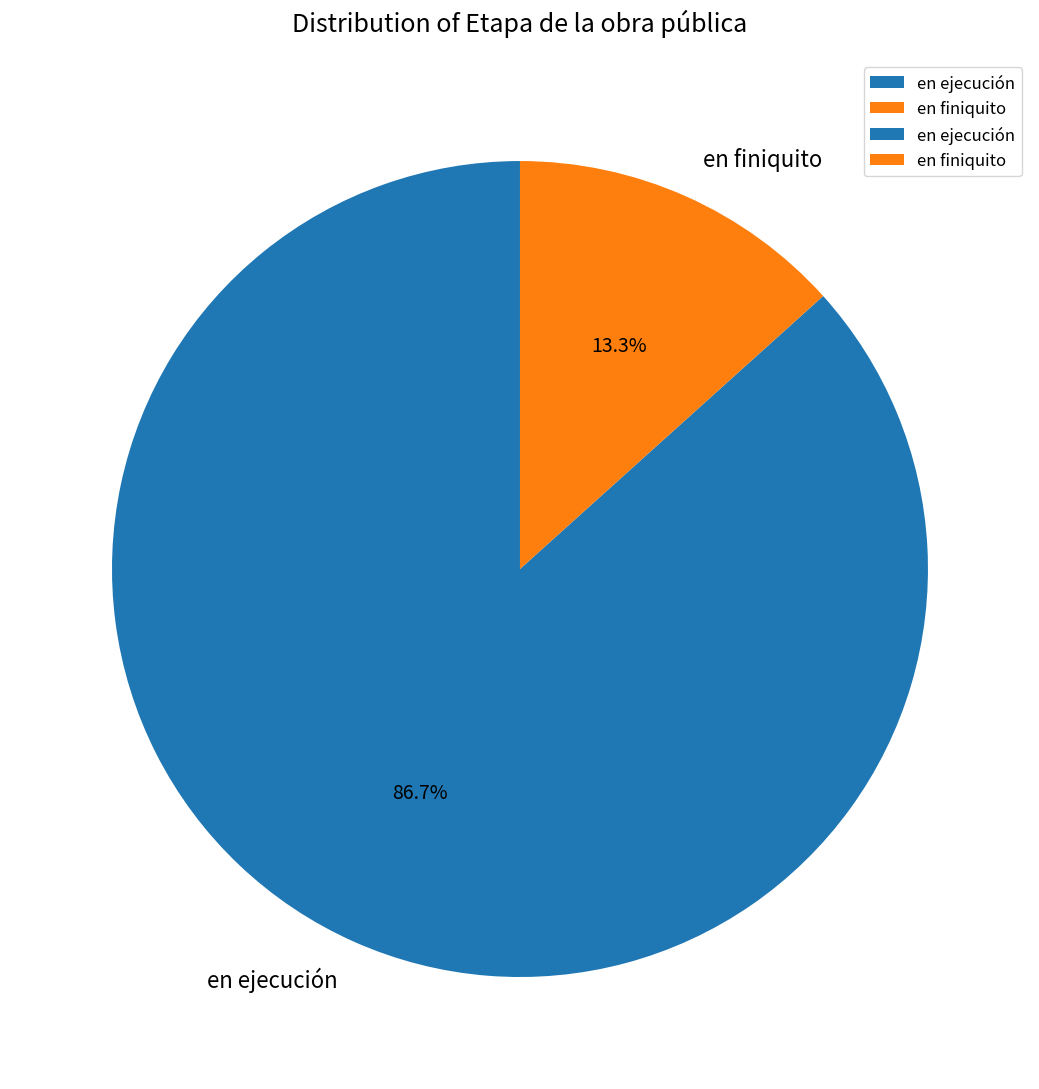

Which category has the biggest portion of the pie?

en ejecución